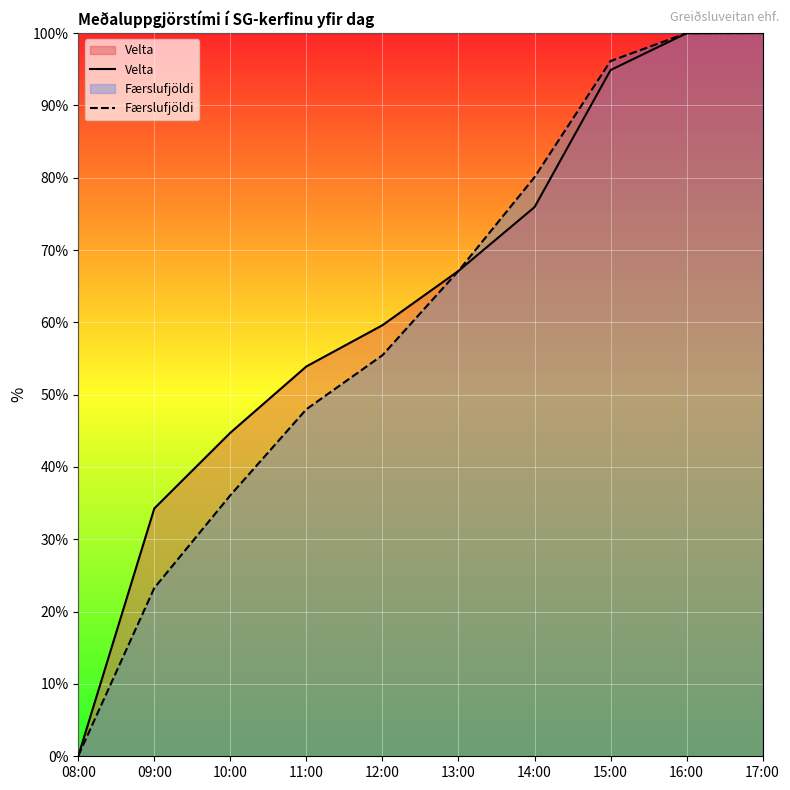

Between which two adjacent categories do Færslufjöldi and Velta first intersect?

08:00 and 09:00